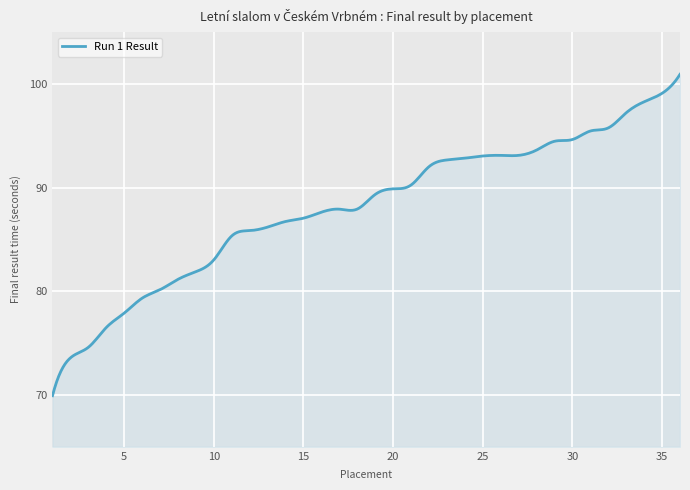

What is the maximum value shown in the chart?

100.9